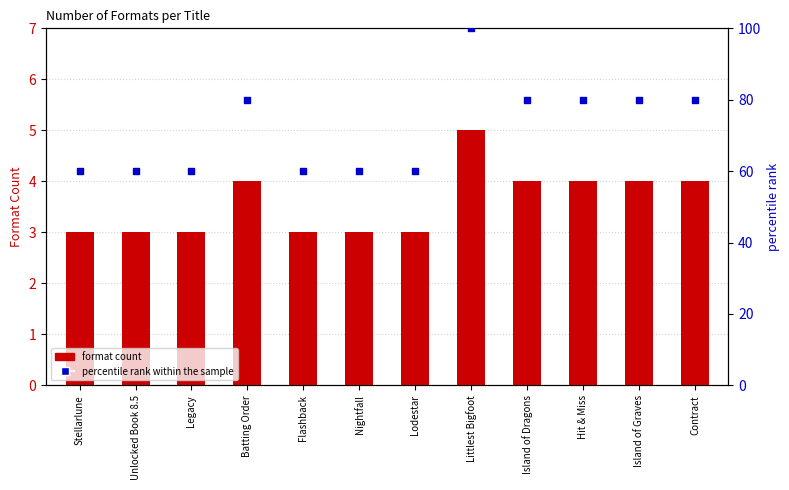

Which series has the widest spread of Y values?

percentile rank within the sample